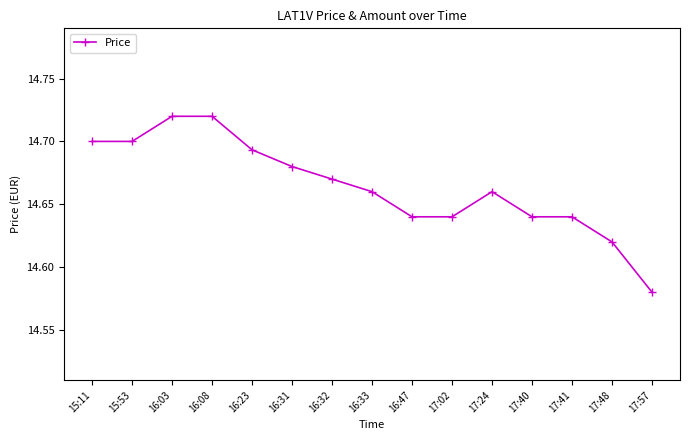

What position from the right is 17:57?

1